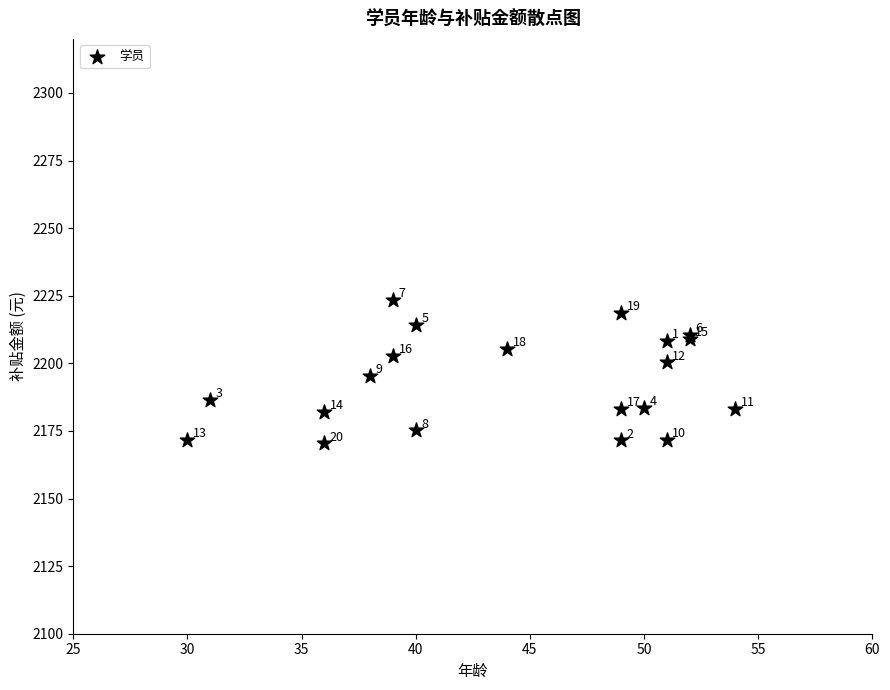

What Y value in the scatter plot is closest to 2196?

2195.3